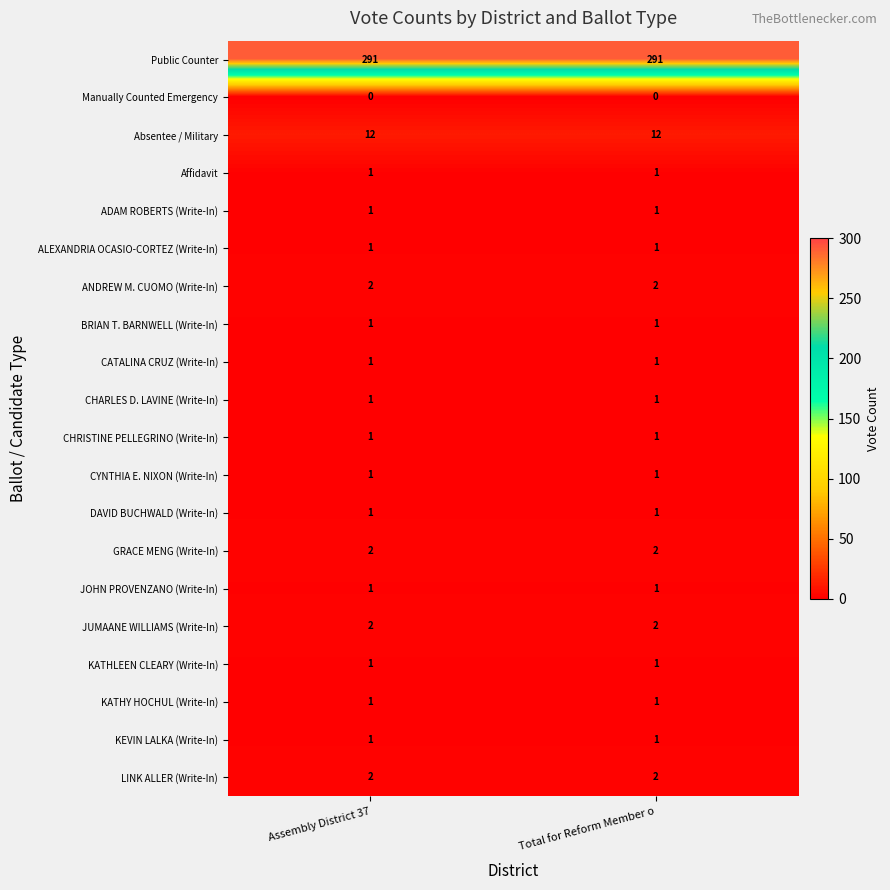

Which series has the largest total across all categories?

Public Counter